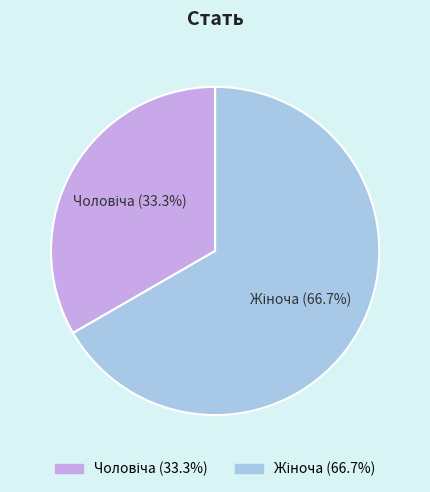

Does any single category account for the majority?

Yes